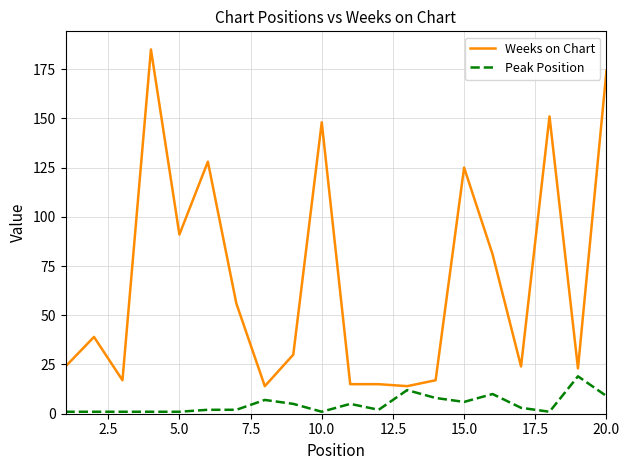

What is the difference between the maximum and minimum values in the Weeks on Chart series?

171